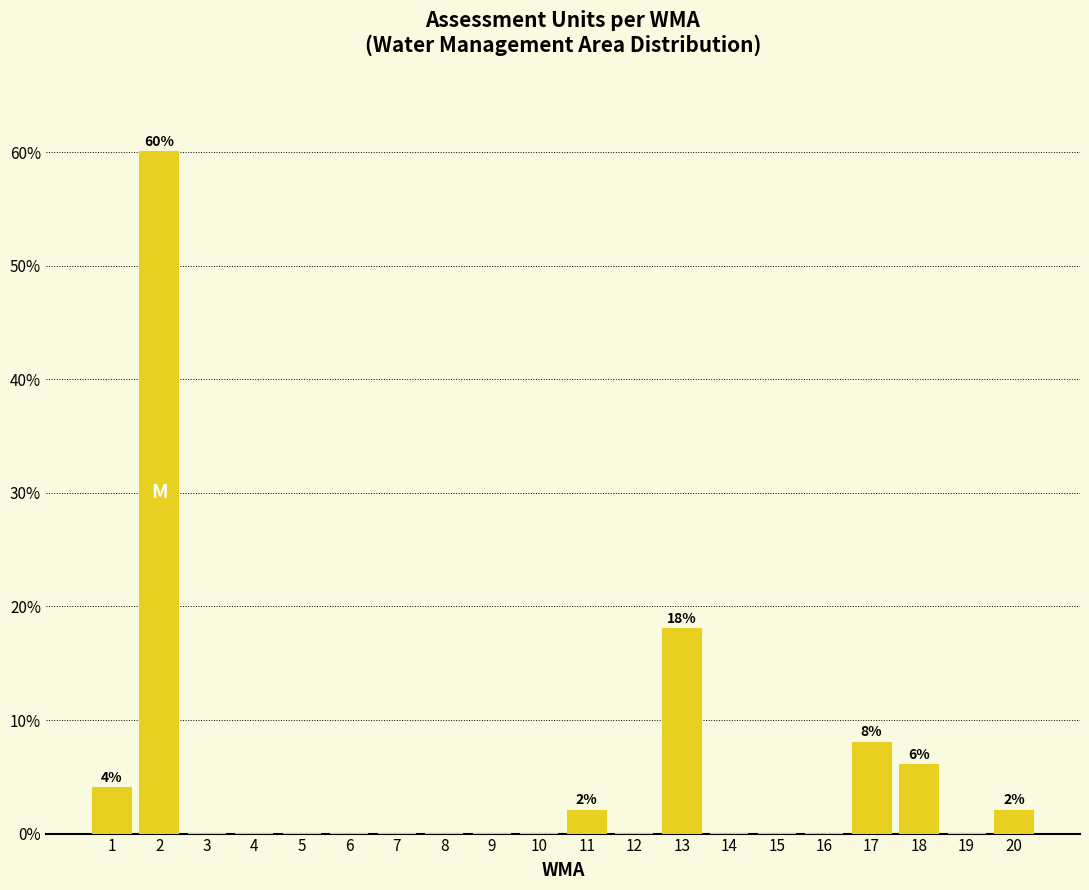

Reading right to left, transcribe all the data shown in this chart.

20=2	19=0	18=6	17=8	16=0	15=0	14=0	13=18	12=0	11=2	10=0	9=0	8=0	7=0	6=0	5=0	4=0	3=0	2=60	1=4